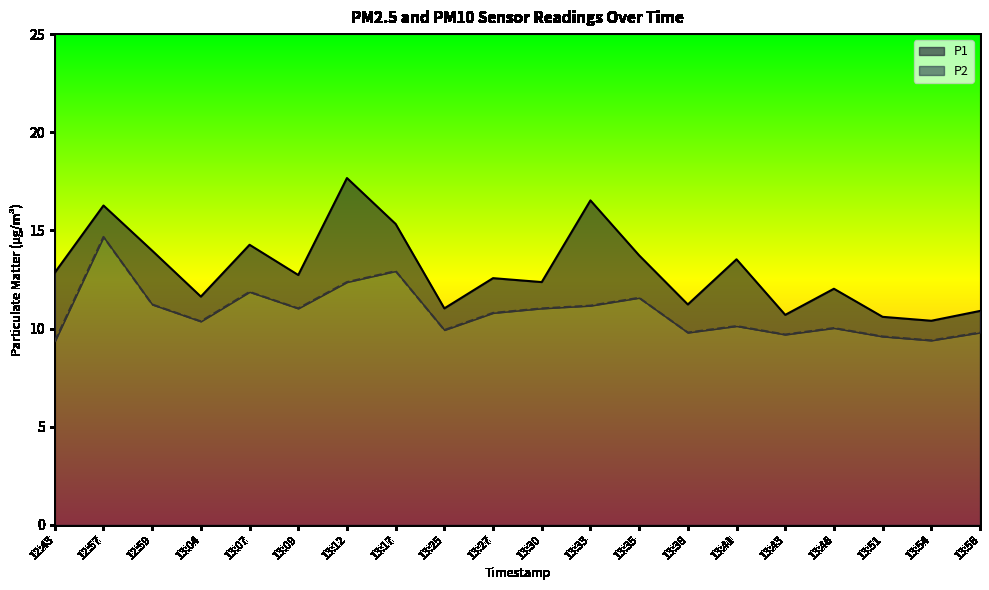

How many data points in P2 are less than 10?

7